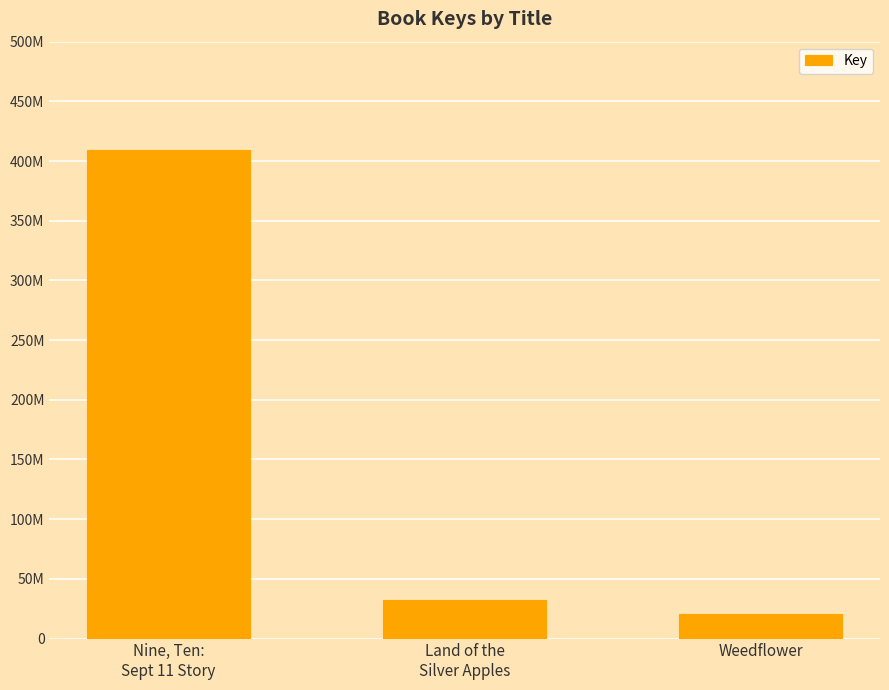

How many bars are there in total?

3